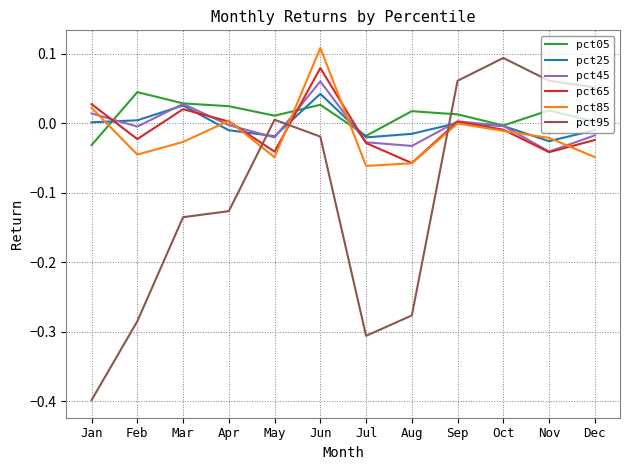

Which category has the lowest value in the pct05 series?

Jan